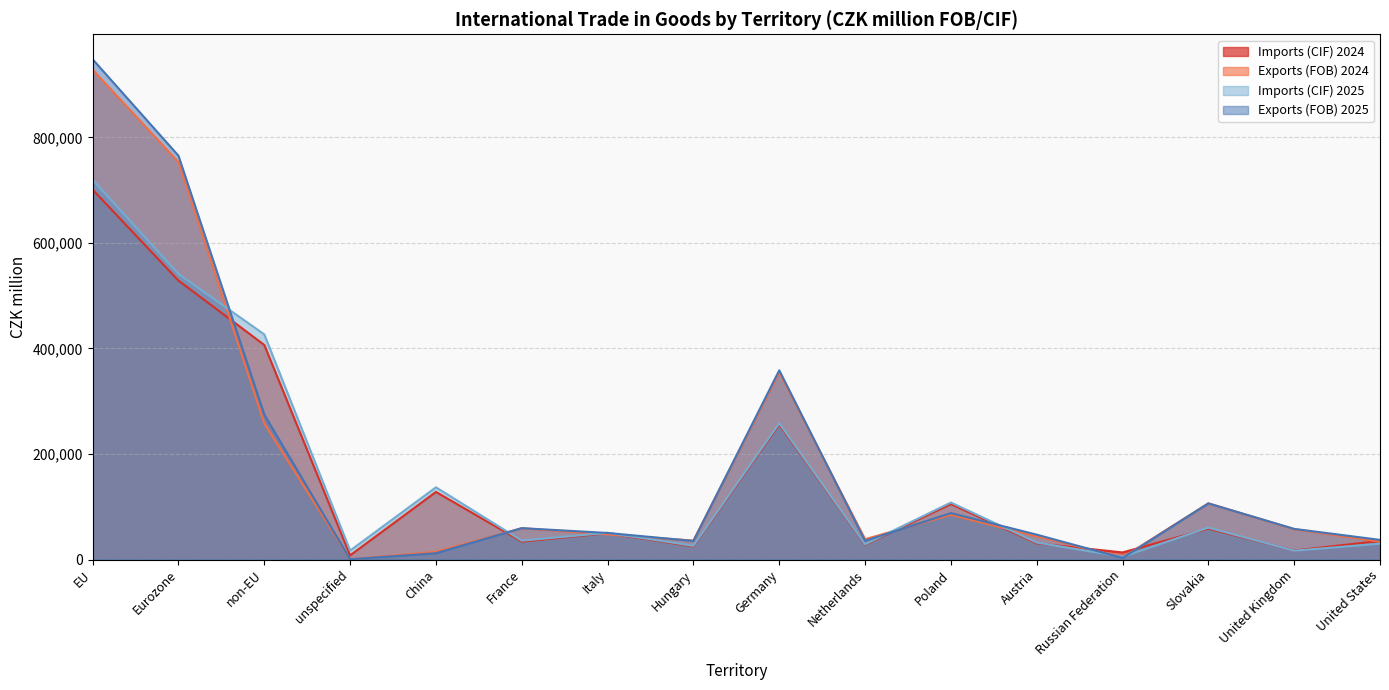

True or false: Exports (FOB) 2025 has a value of 358588 at Germany.

True